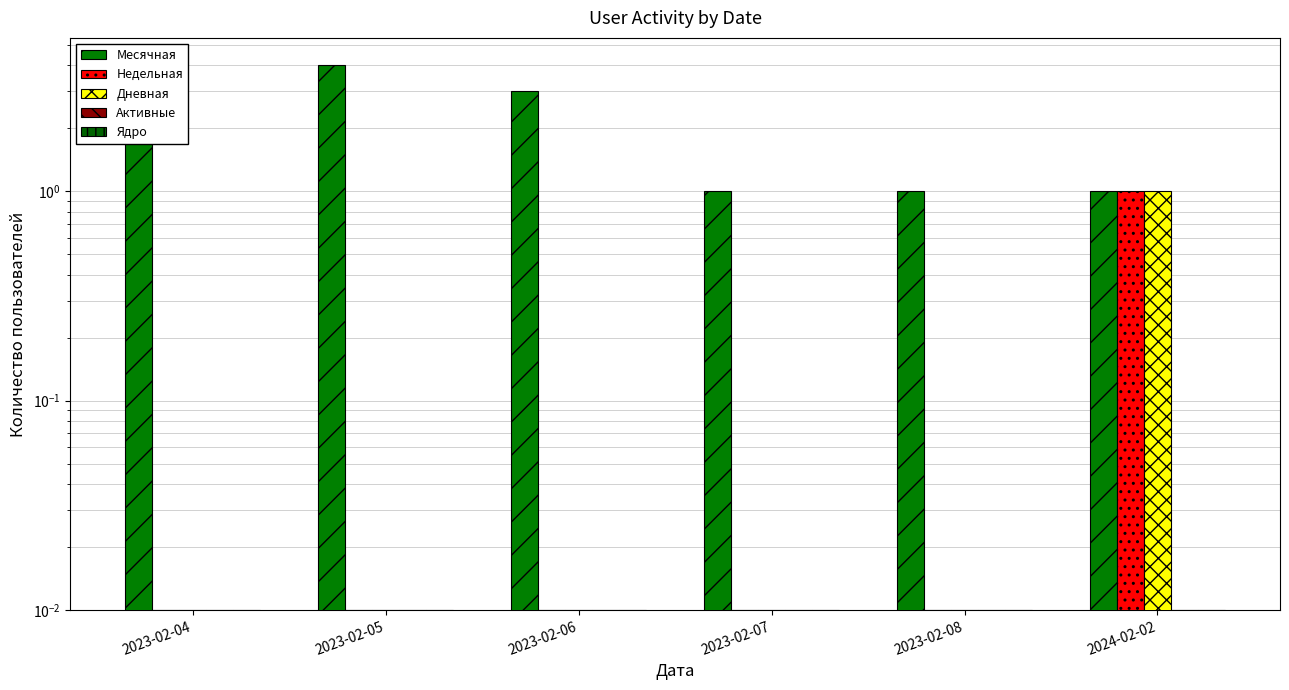

Which label corresponds to the largest value in the chart?

2023-02-04